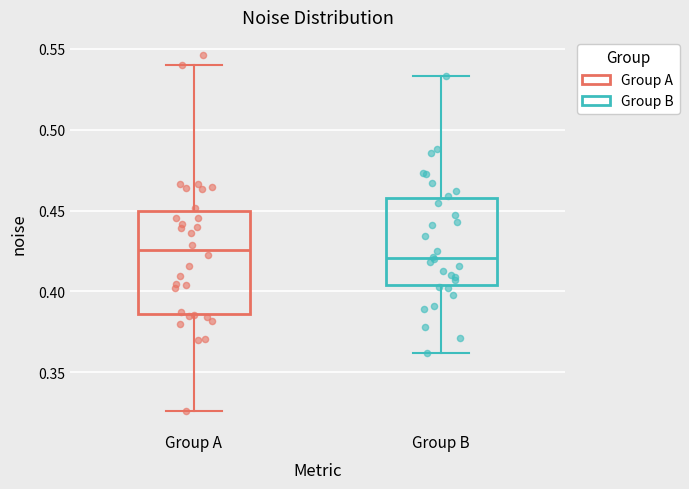

Reading left to right, transcribe this box plot: for each box, give where its median line is, the range the box spans, and where its two whiskers end, as read against the y-axis. The values are not printed on the chart, so give them approximately, as read against the axis.

Group A: median 0.425, box 0.385 to 0.450, whiskers 0.325 to 0.540
Group B: median 0.420, box 0.405 to 0.460, whiskers 0.360 to 0.535